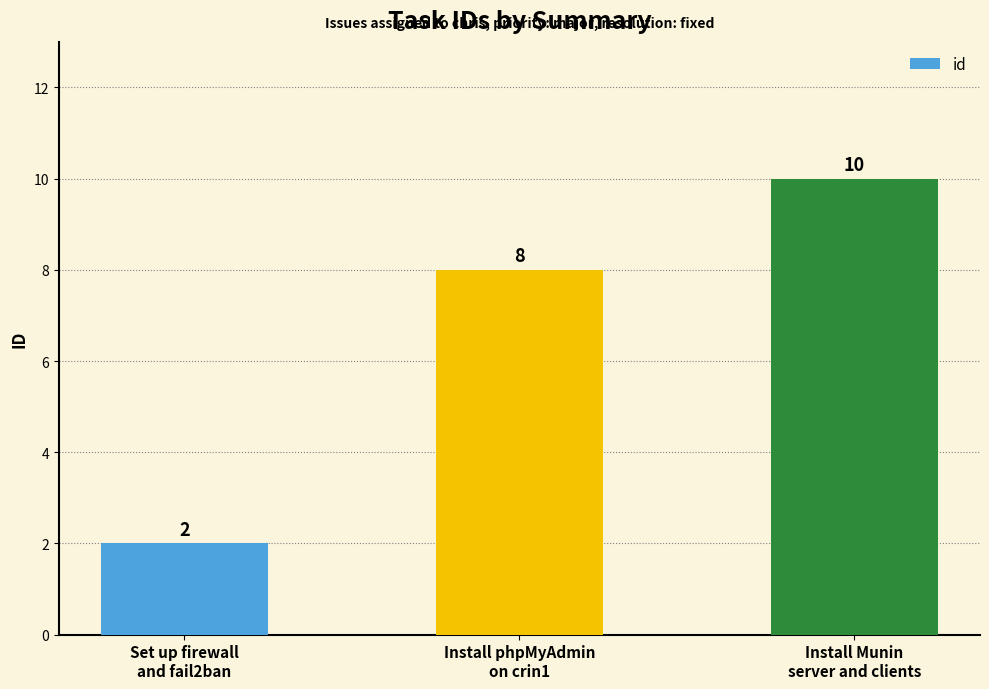

Which has a higher value, Install phpMyAdmin
on crin1 or Install Munin
server and clients?

Install Munin
server and clients